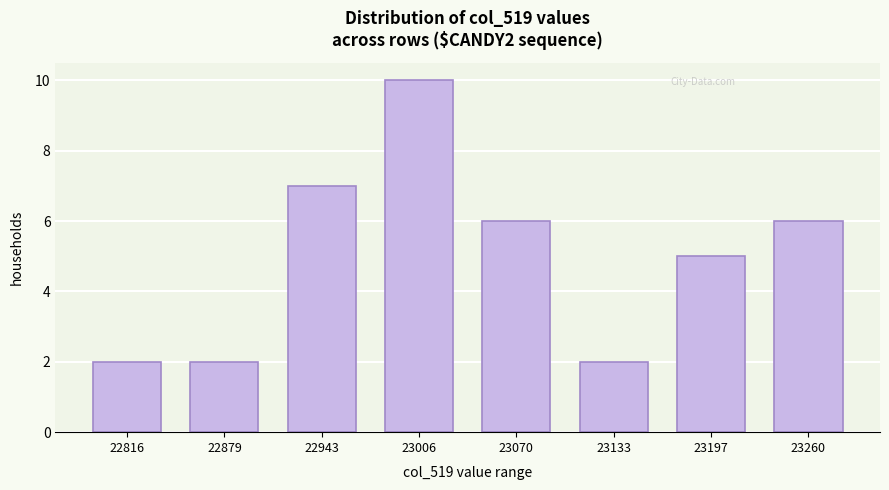

Reading right to left, extract all data points from this chart.

6	5	2	6	10	7	2	2